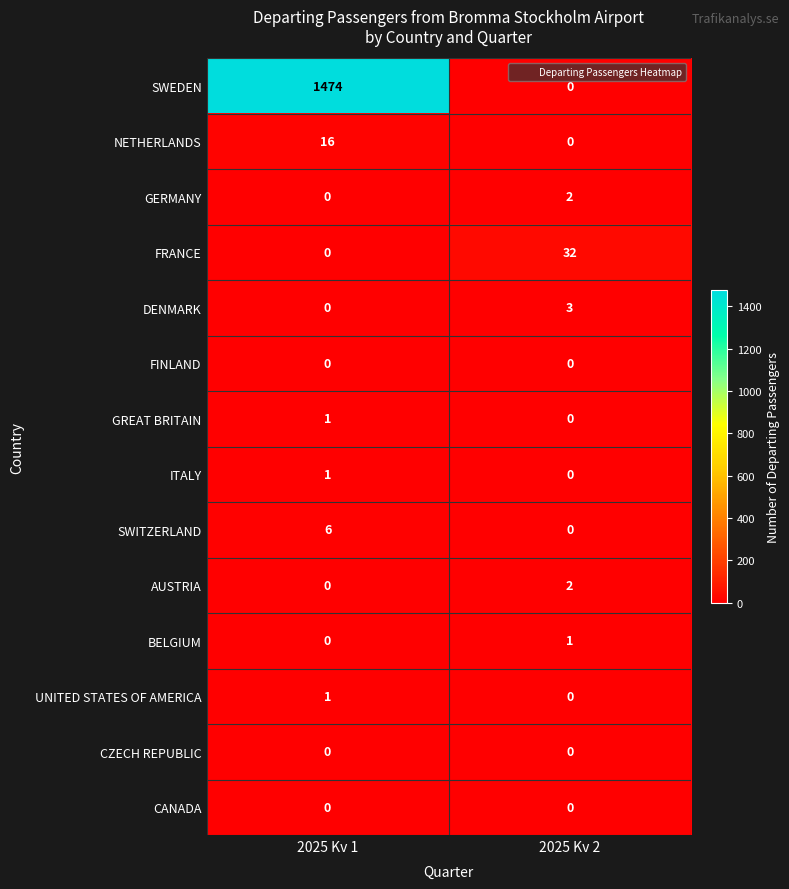

The value of GERMANY at 2025 Kv 1 is 1. True or false?

False